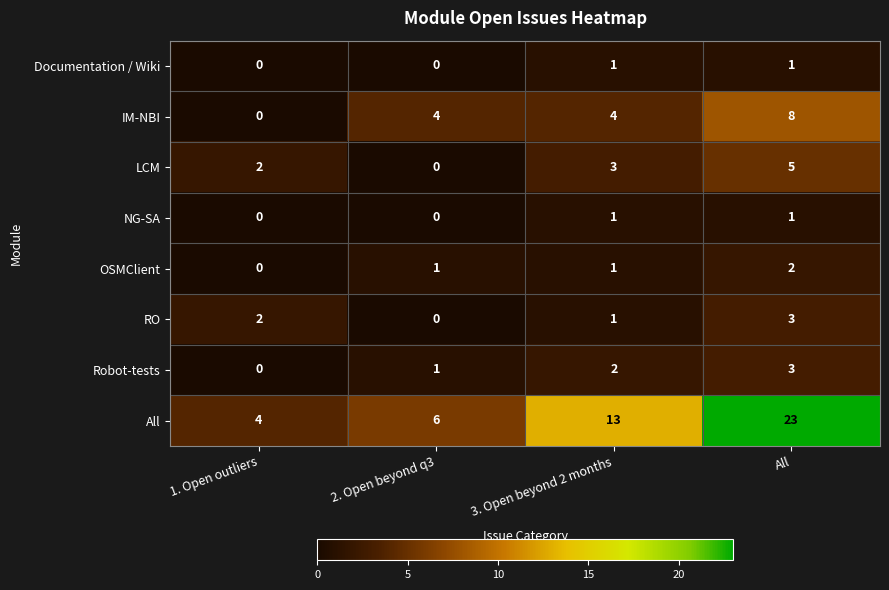

Count the Documentation / Wiki values in the range 0 to 1.

4